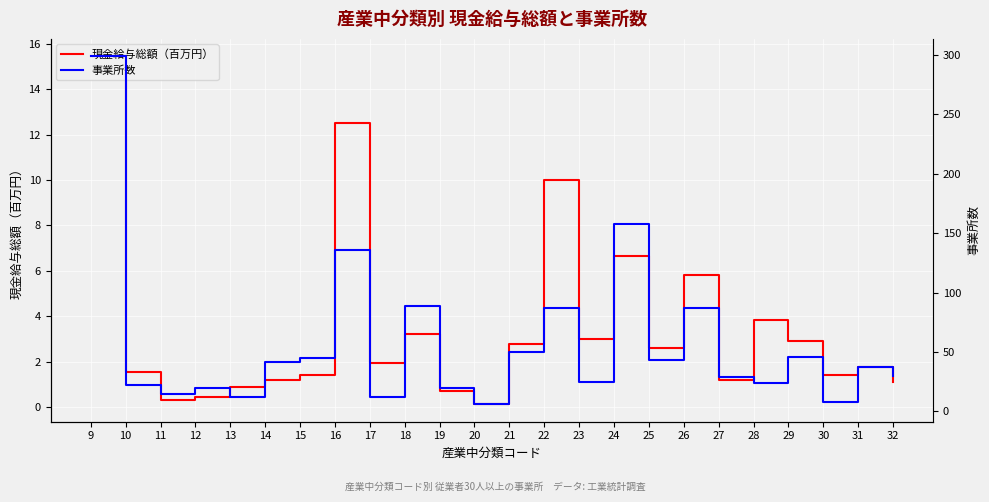

Rank the series at 21 from highest to lowest value.

事業所数, 現金給与総額（百万円）